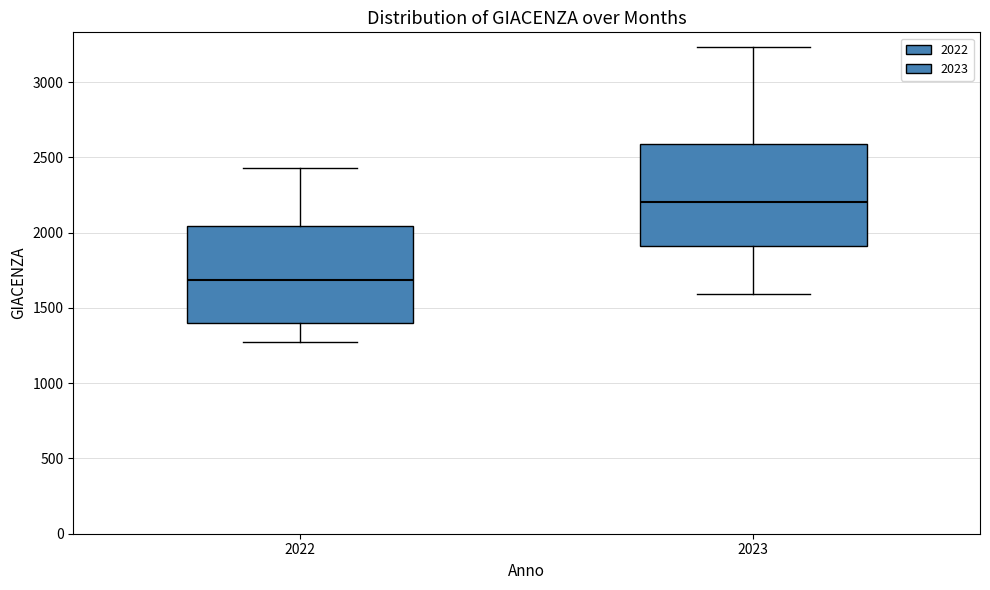

Reading left to right, transcribe this box plot: for each box, give where its median line is, the range the box spans, and where its two whiskers end, as read against the y-axis. The values are not printed on the chart, so give them approximately, as read against the axis.

2022: median 1700, box 1400 to 2050, whiskers 1250 to 2450
2023: median 2200, box 1900 to 2600, whiskers 1600 to 3250